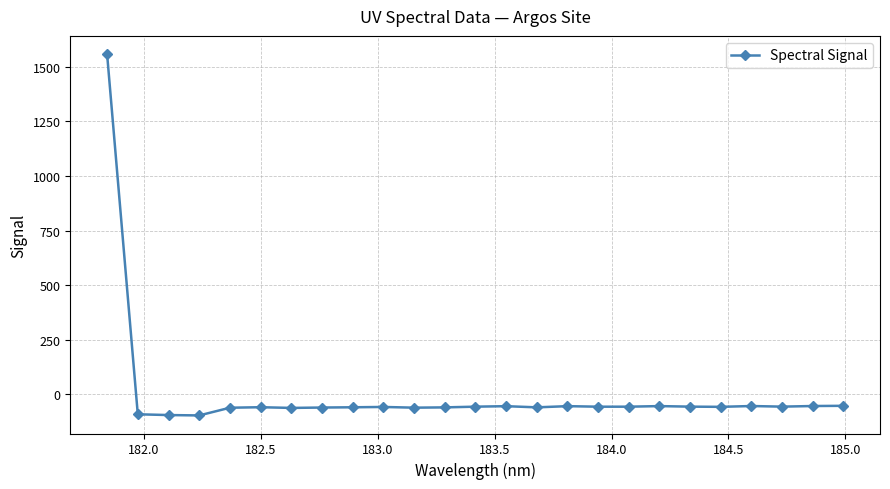

True or false: there are more than 0 points higher than both neighbors.

True